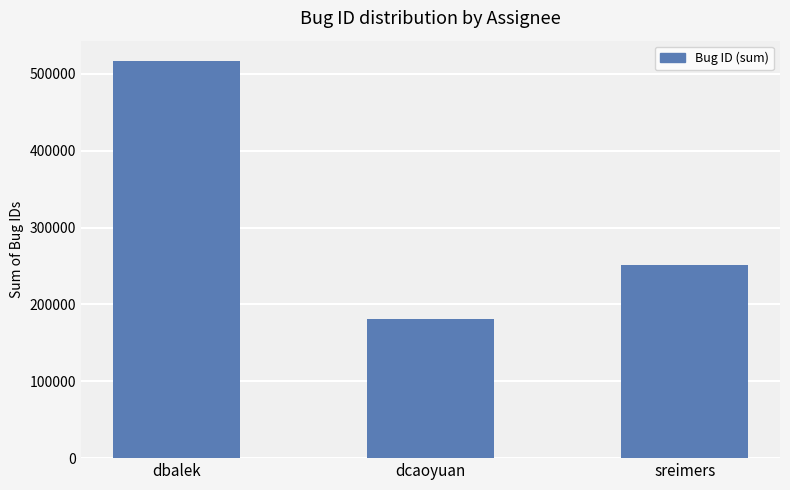

How many data points are less than 251881?

1